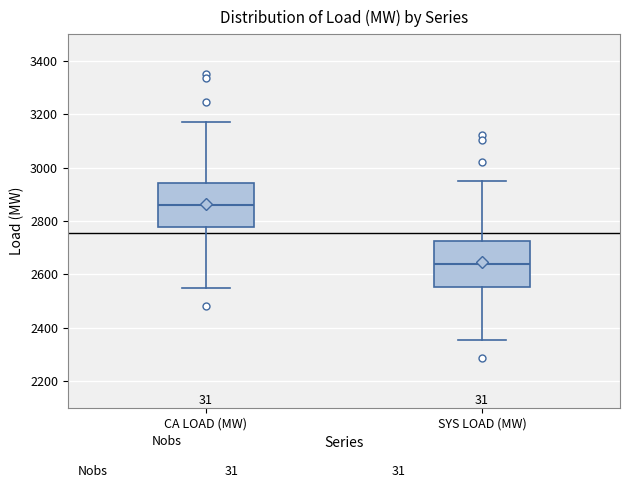

Reading left to right, transcribe this box plot: for each box, give where its median line is, the range the box spans, and where its two whiskers end, as read against the y-axis. The values are not printed on the chart, so give them approximately, as read against the axis.

CA LOAD (MW): median 2860, box 2780 to 2940, whiskers 2540 to 3180
SYS LOAD (MW): median 2640, box 2560 to 2720, whiskers 2360 to 2940